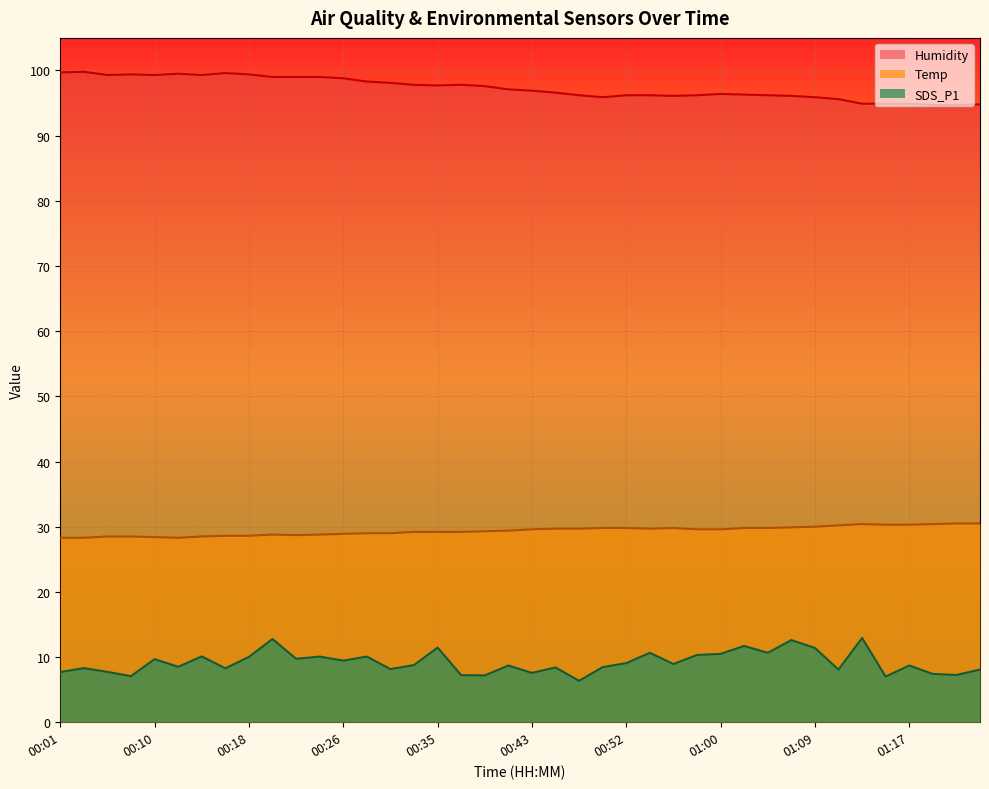

At which label does Temp reach its peak?

01:21